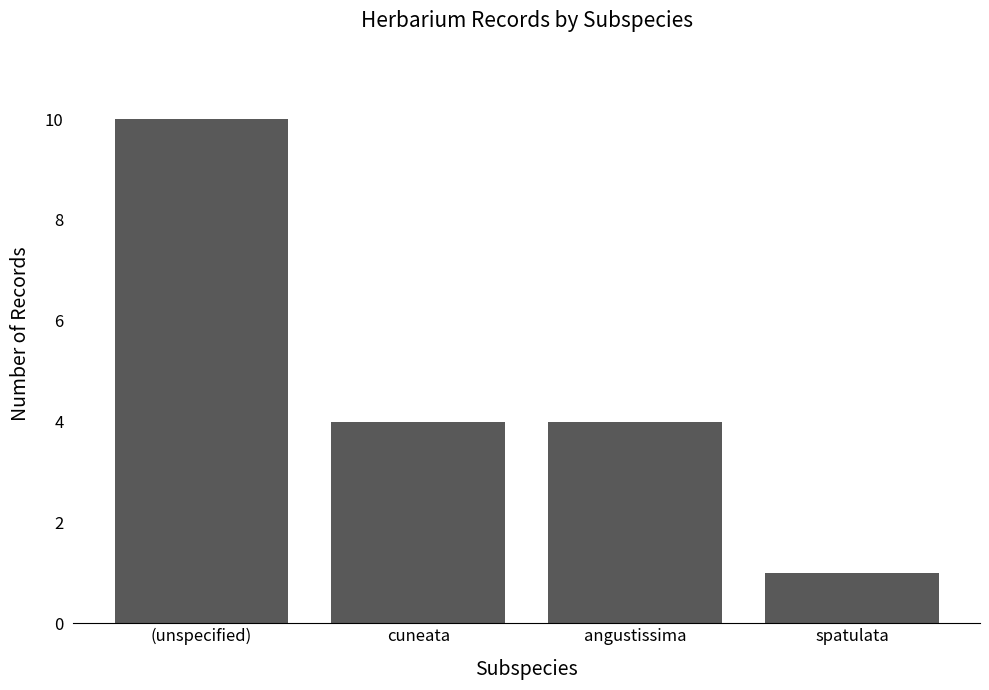

Between spatulata and (unspecified), which is larger?

(unspecified)